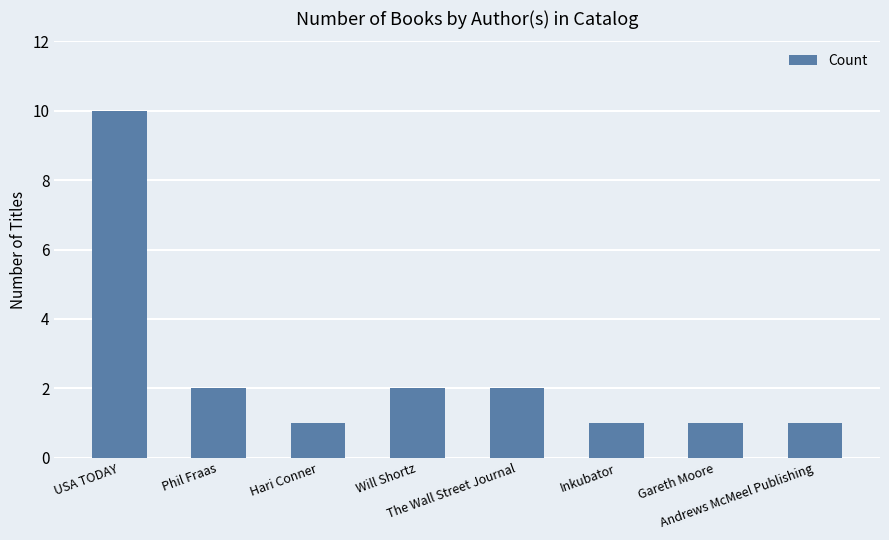

The chart shows a value of 2 at Phil Fraas. True or false?

True